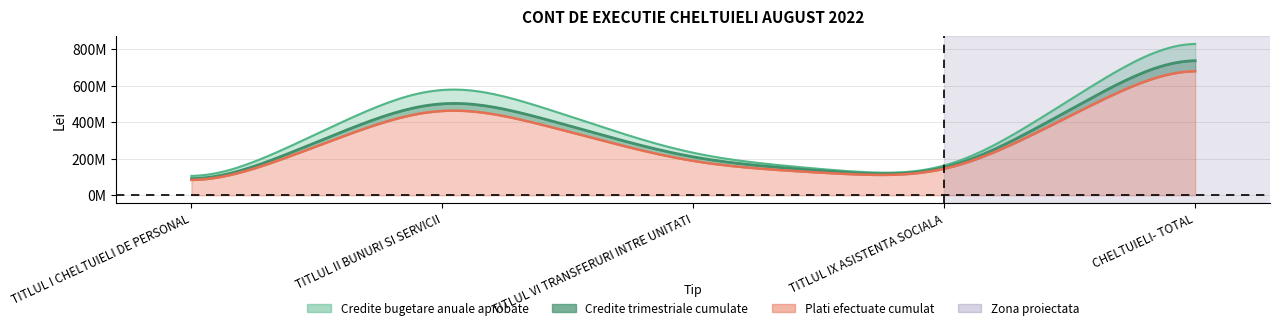

How many categories are shown in the chart?

5